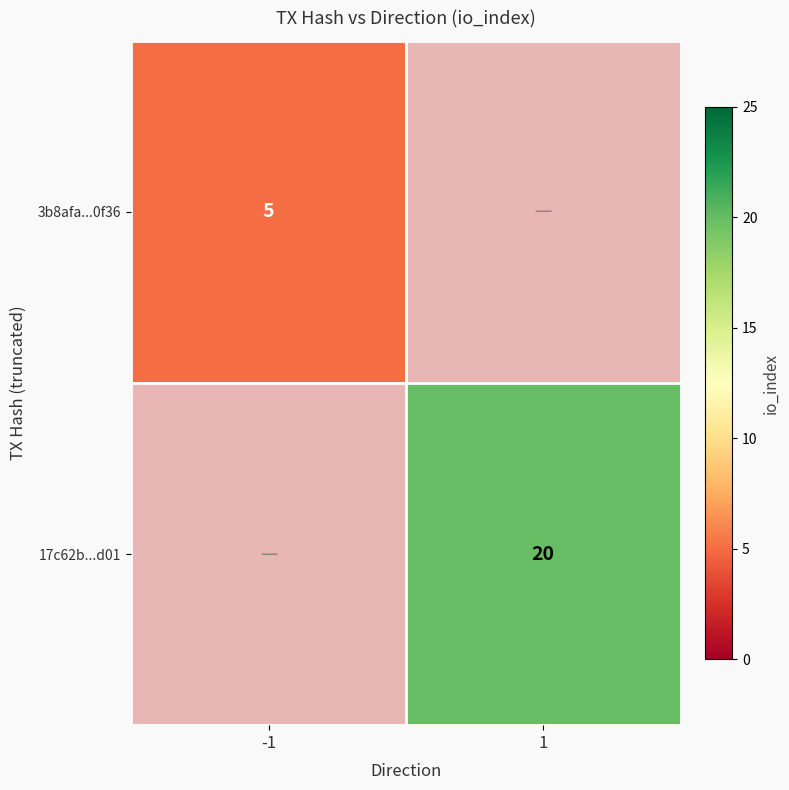

True or false: 17c62b...d01 has a value of 20 at 1.

True